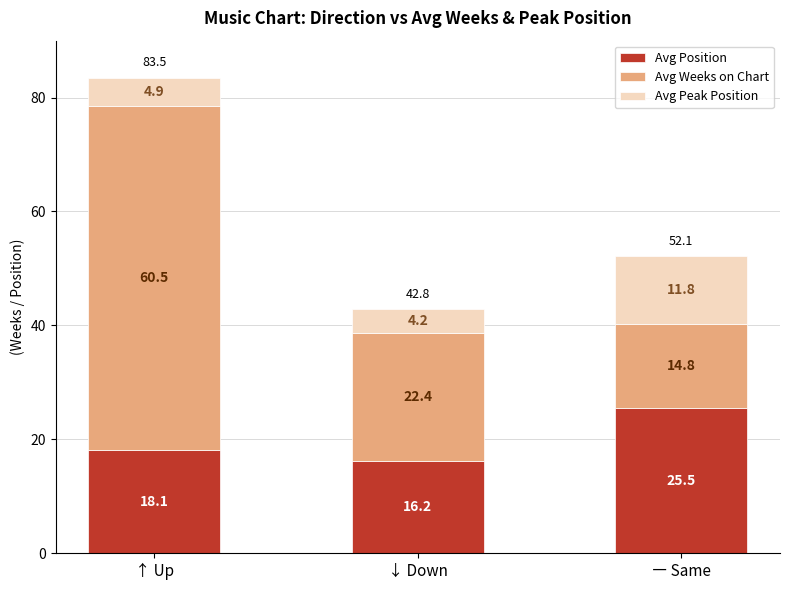

Is it true that Avg Position equals 6.4 at ↑ Up?

False